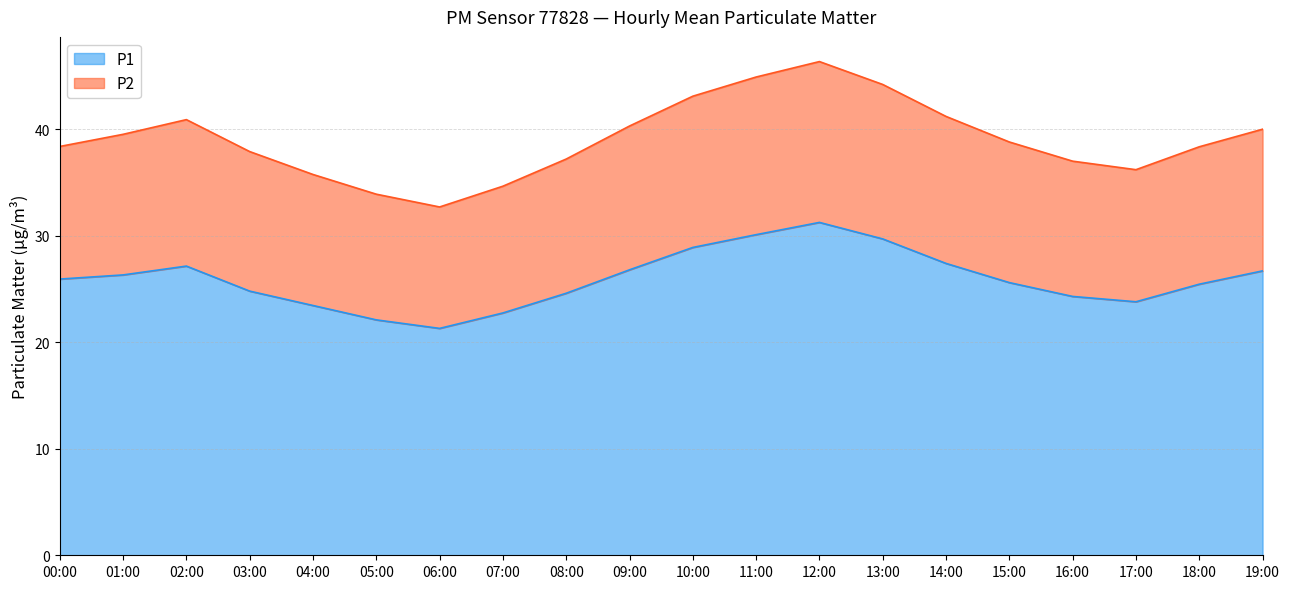

Rank the categories by P2 value from lowest to highest.

06:00, 05:00, 07:00, 04:00, 17:00, 16:00, 08:00, 03:00, 18:00, 00:00, 15:00, 01:00, 19:00, 09:00, 02:00, 14:00, 10:00, 13:00, 11:00, 12:00